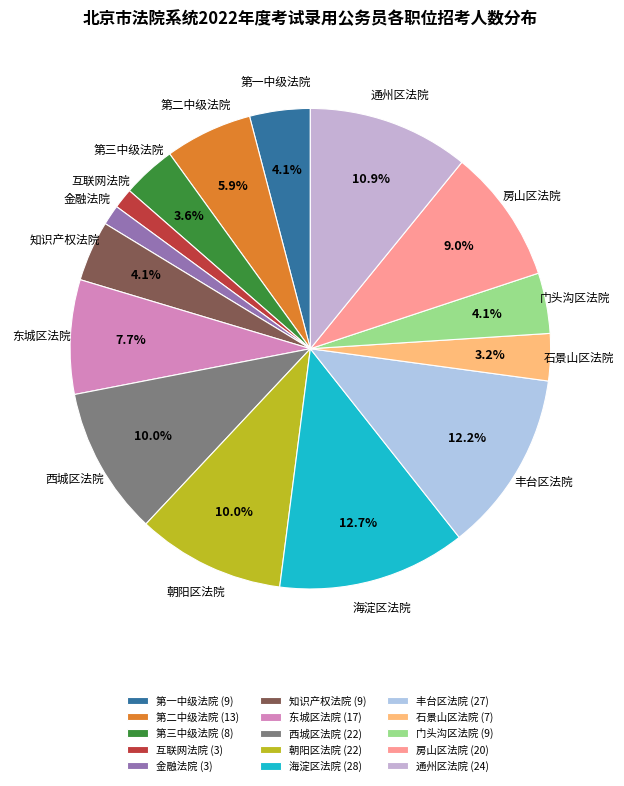

How many segments does this pie chart have?

15